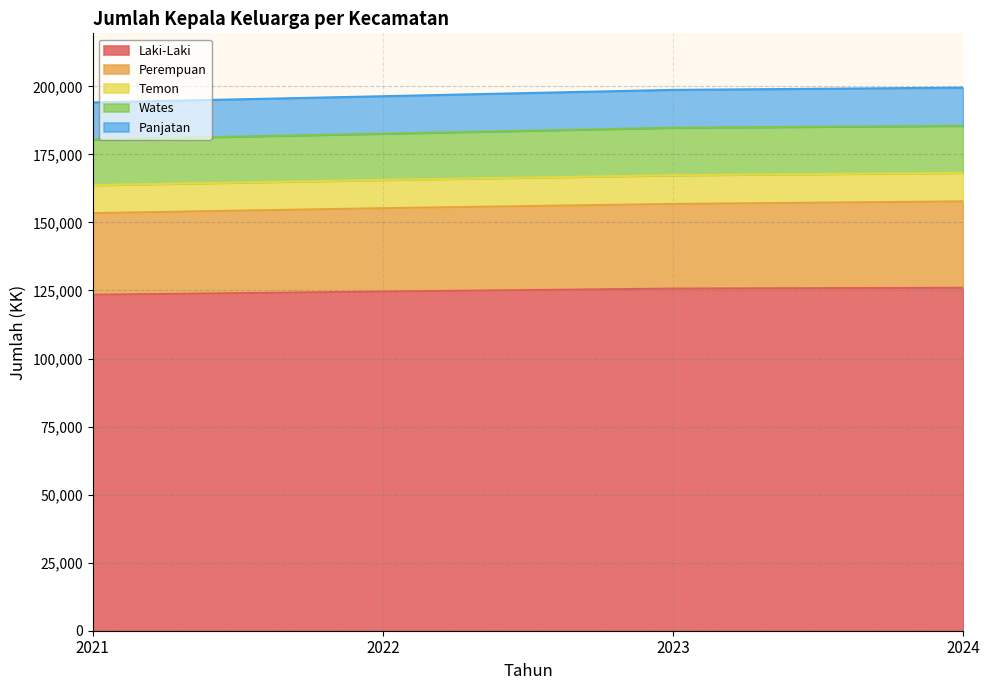

At which category is the sum across all series the highest?

2024